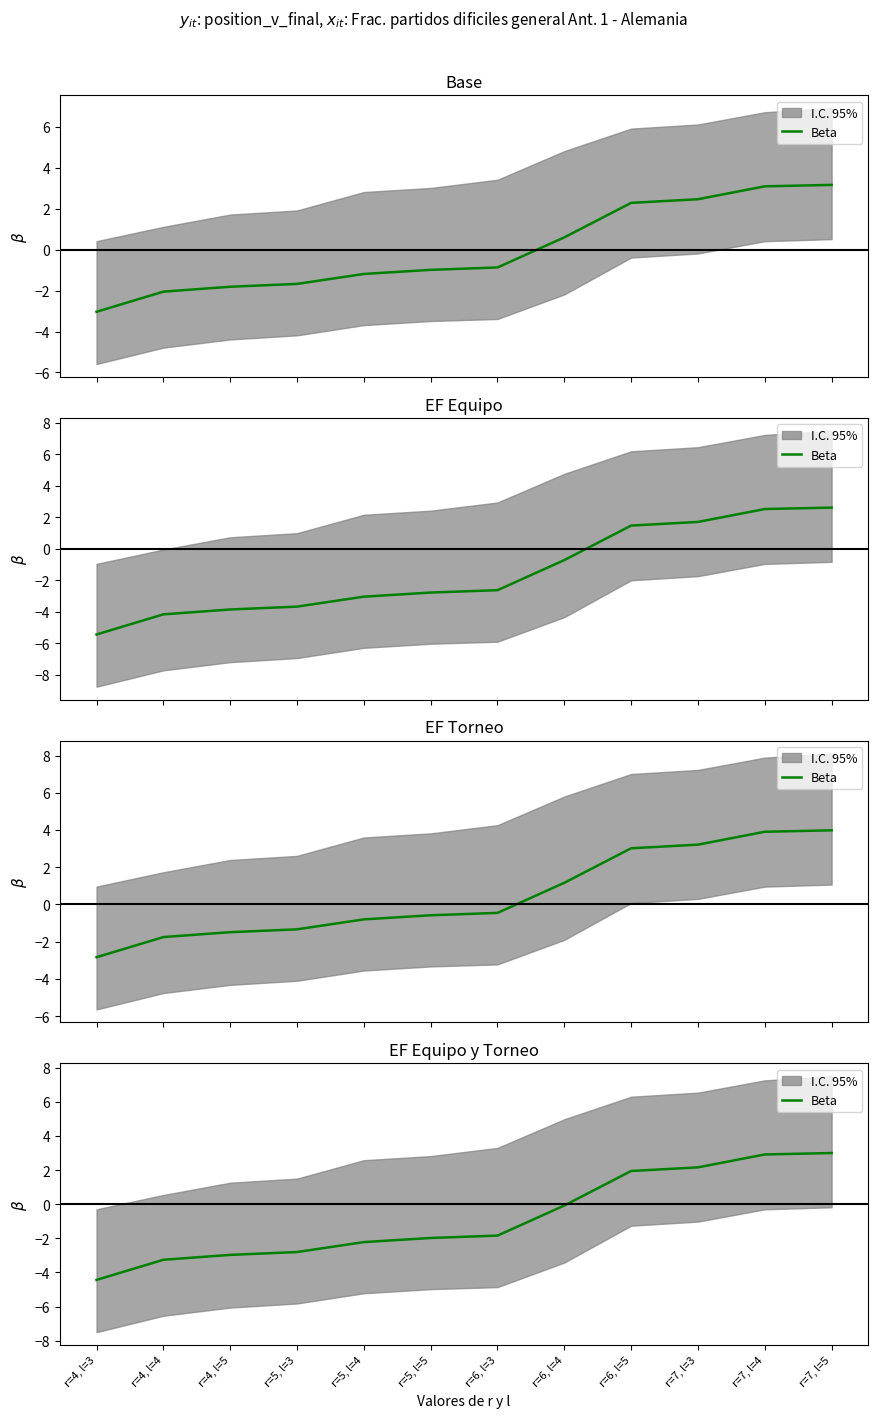

What is the difference between the second highest and second lowest values?

6.2